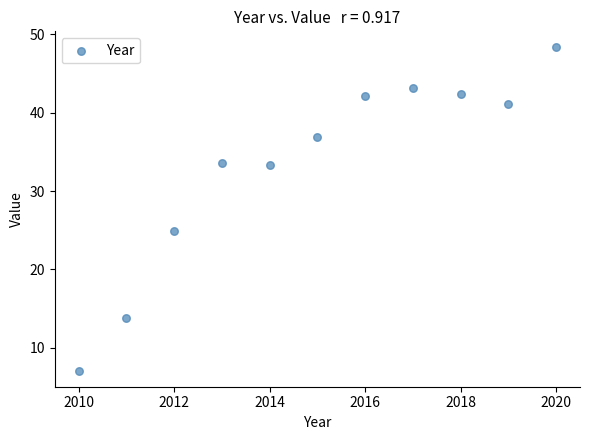

What is the range of Y values (max minus min)?

41.2